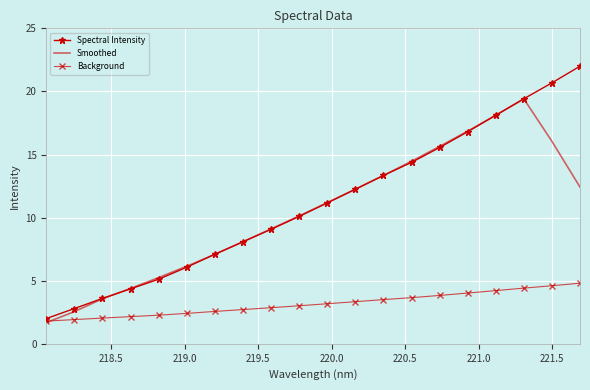

What is the minimum value shown in the chart?

1.7